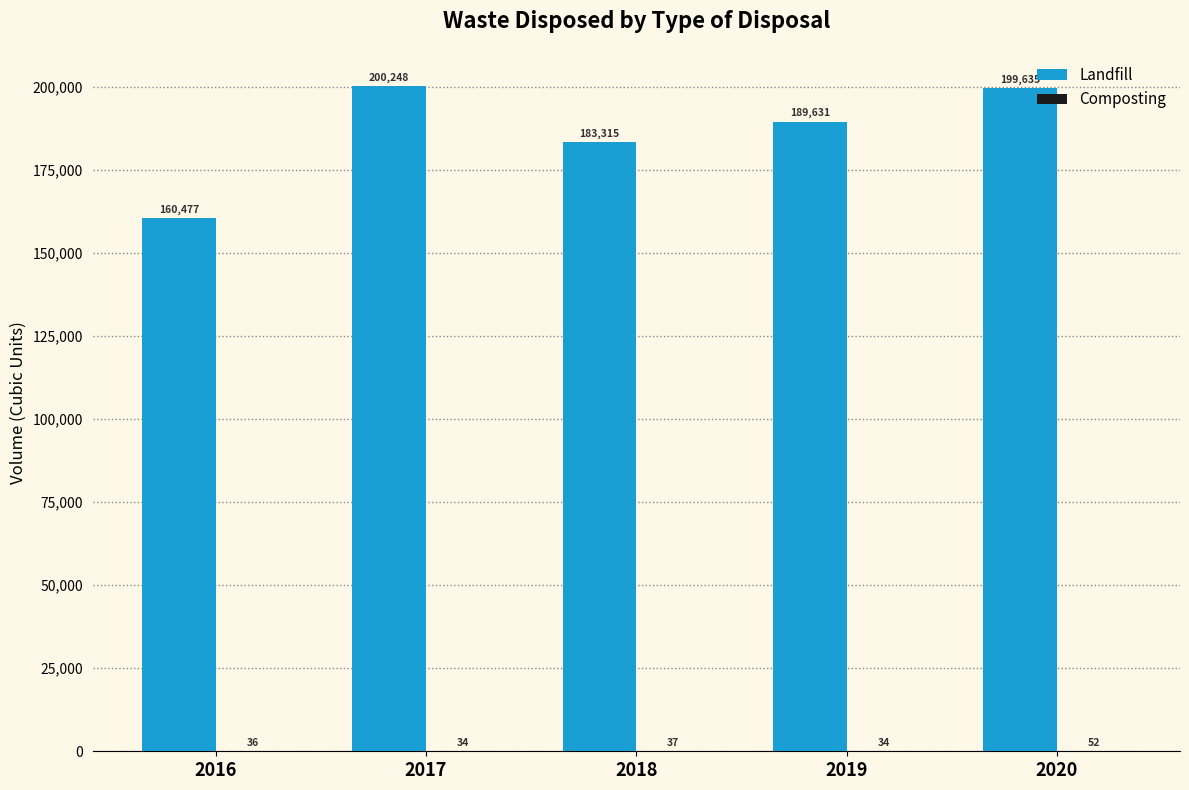

Where is Landfill nearest to the value 180362?

2018